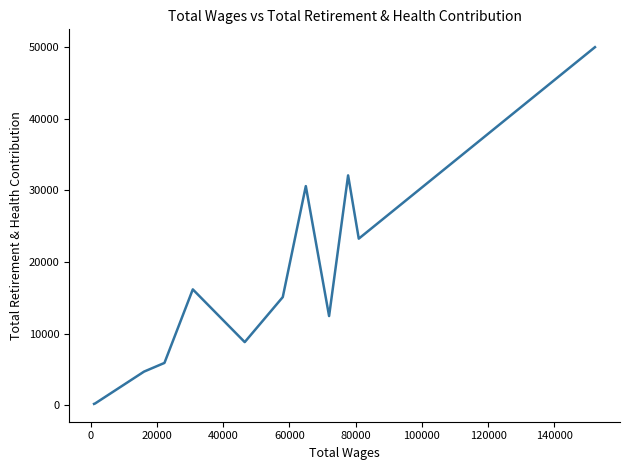

What is the maximum value shown in the chart?

49988